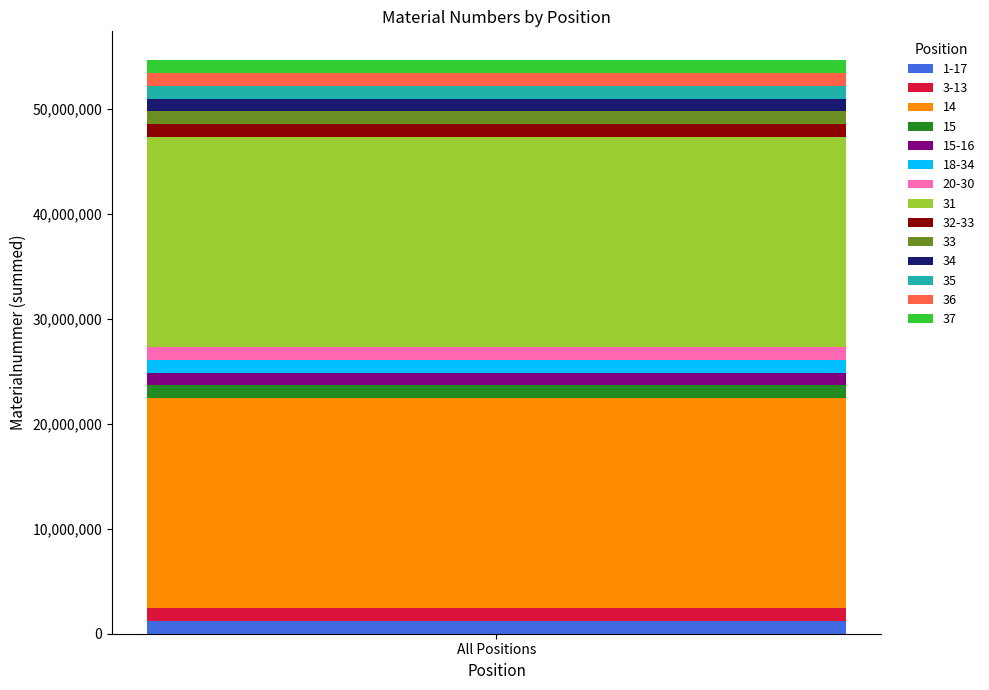

How many distinct data groups are displayed?

14